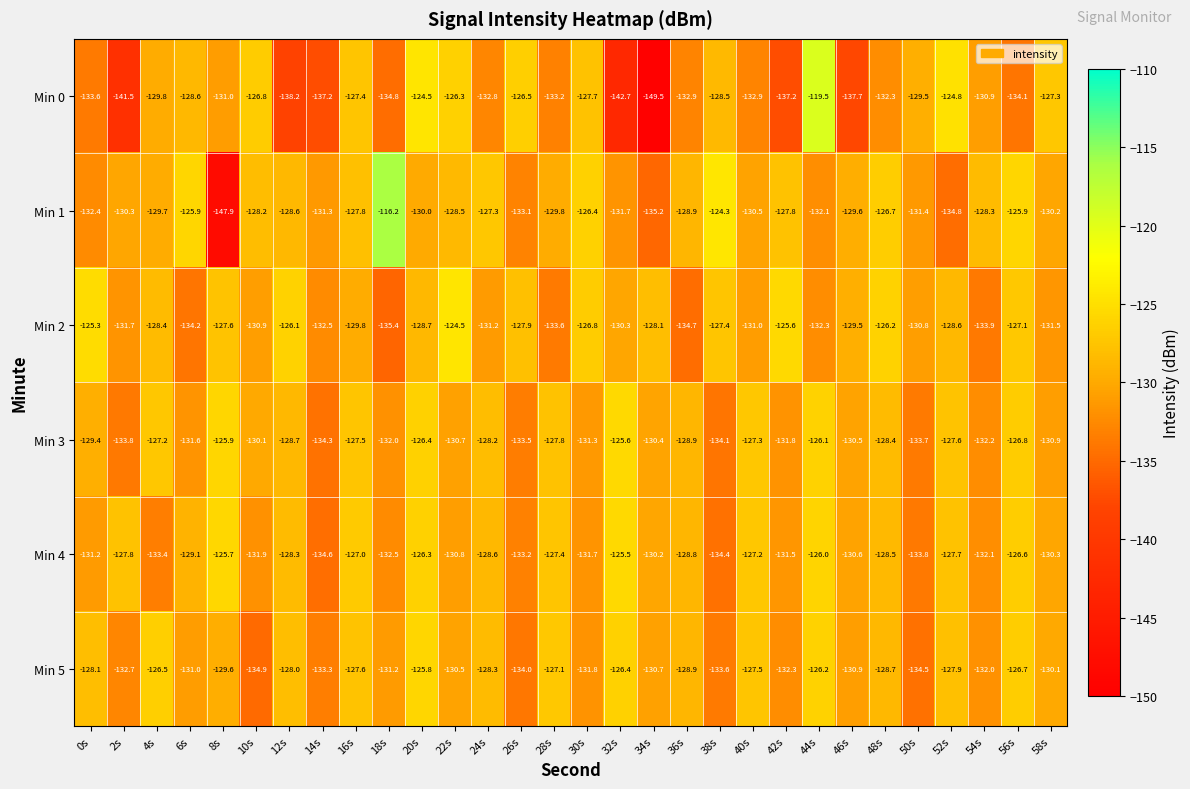

What is the average value of the Min 1 series?

-129.7